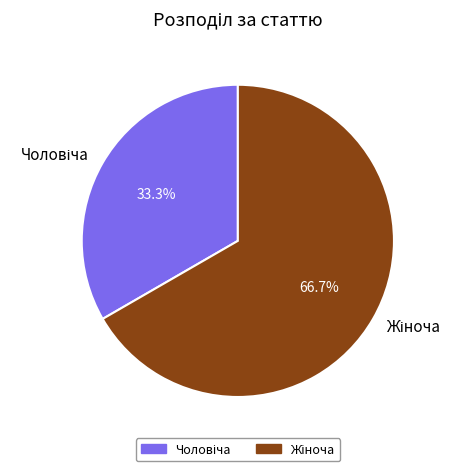

Does any single category account for the majority?

Yes